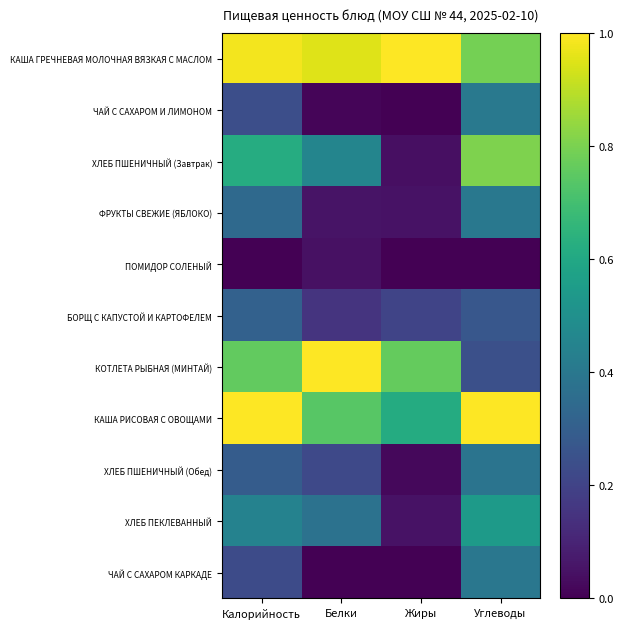

Which label corresponds to the largest value in the chart?

Калорийность